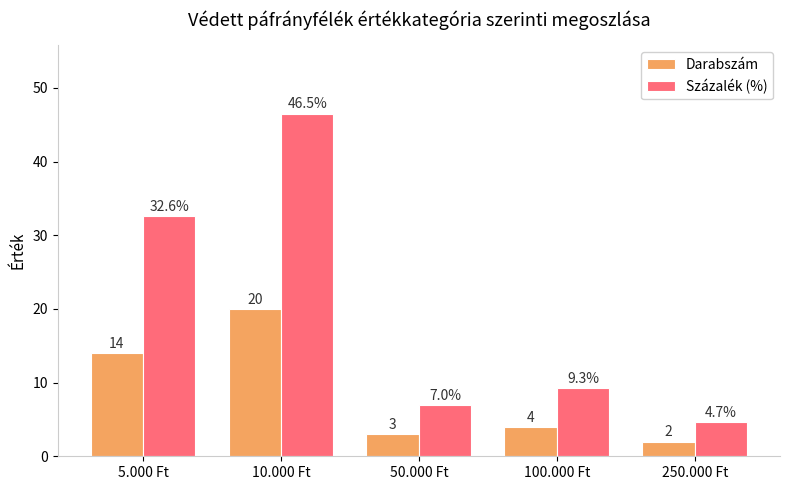

Rank the series by their maximum value, from highest to lowest.

Százalék (%), Darabszám